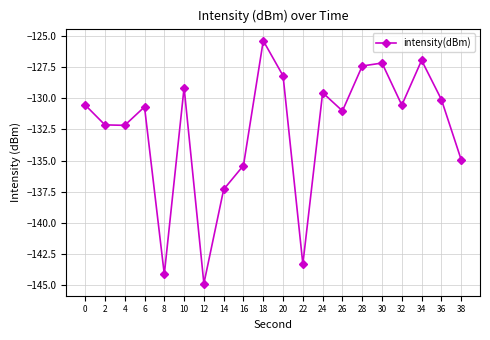

How many lines are shown in the chart?

1